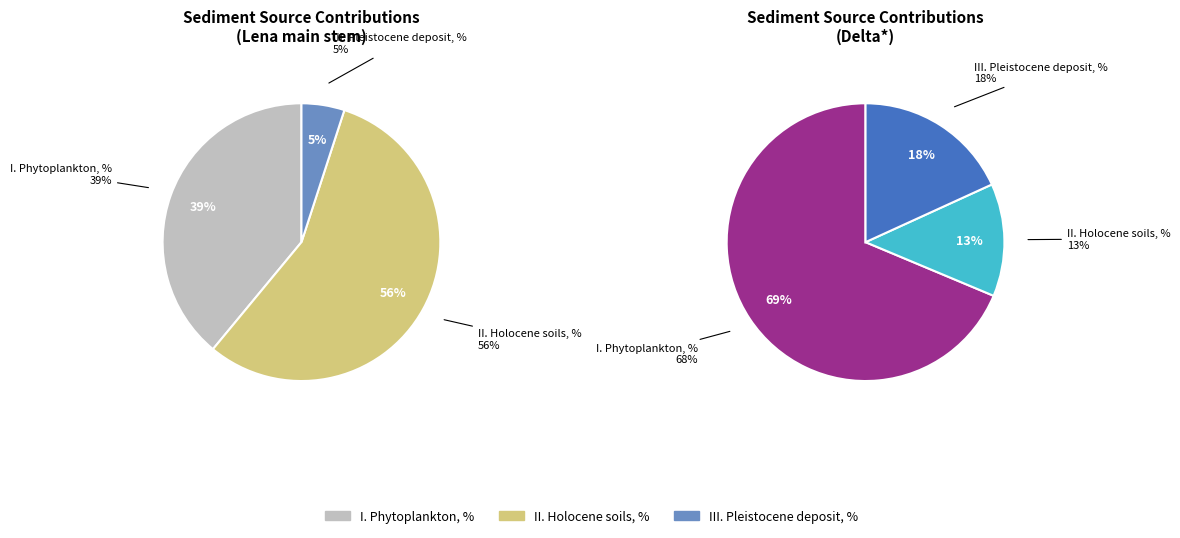

Is Lena main stem the majority of the pie?

No